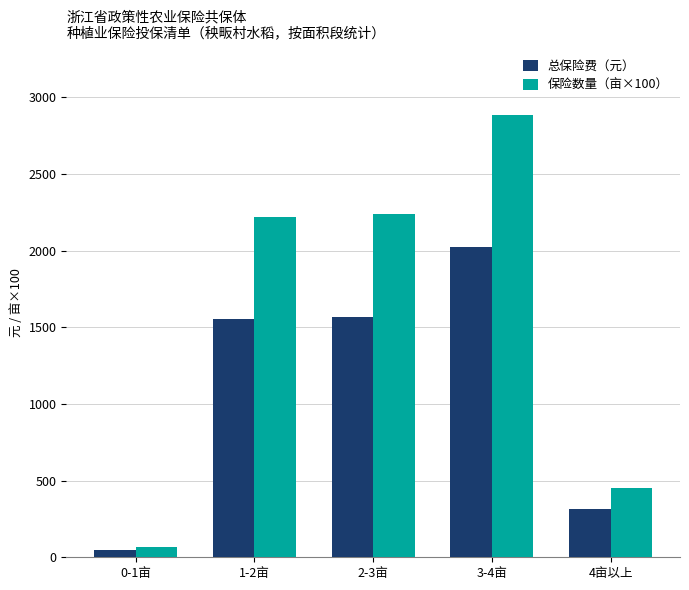

Which label corresponds to the largest value in the chart?

3-4亩